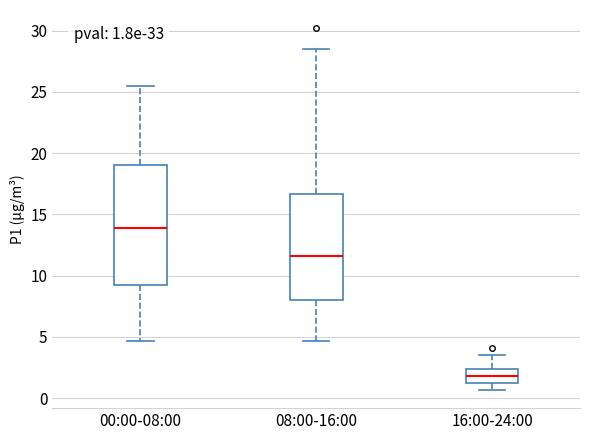

Which box's median line is the lowest?

16:00-24:00